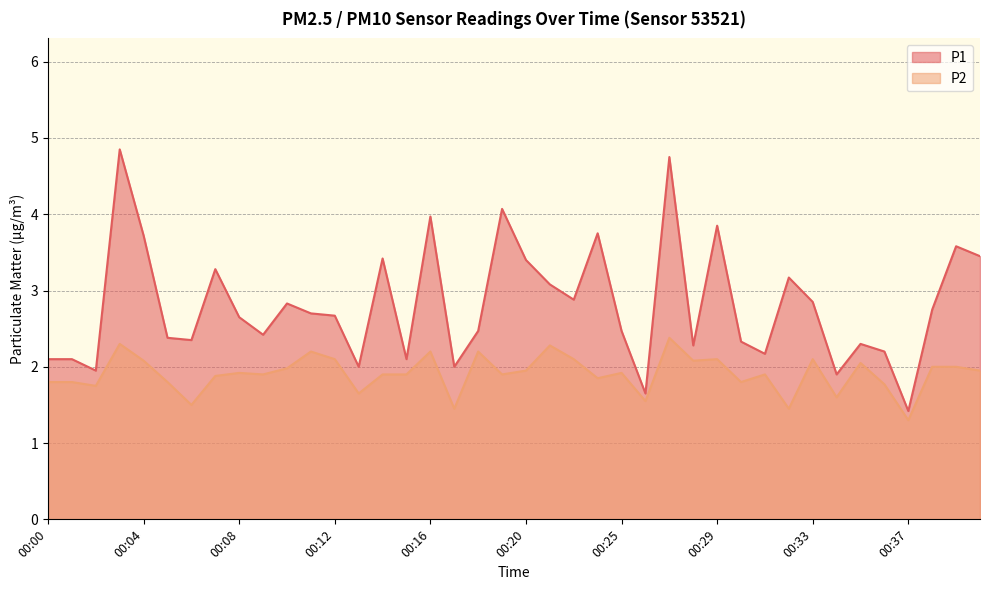

Count the number of categories in the chart.

40